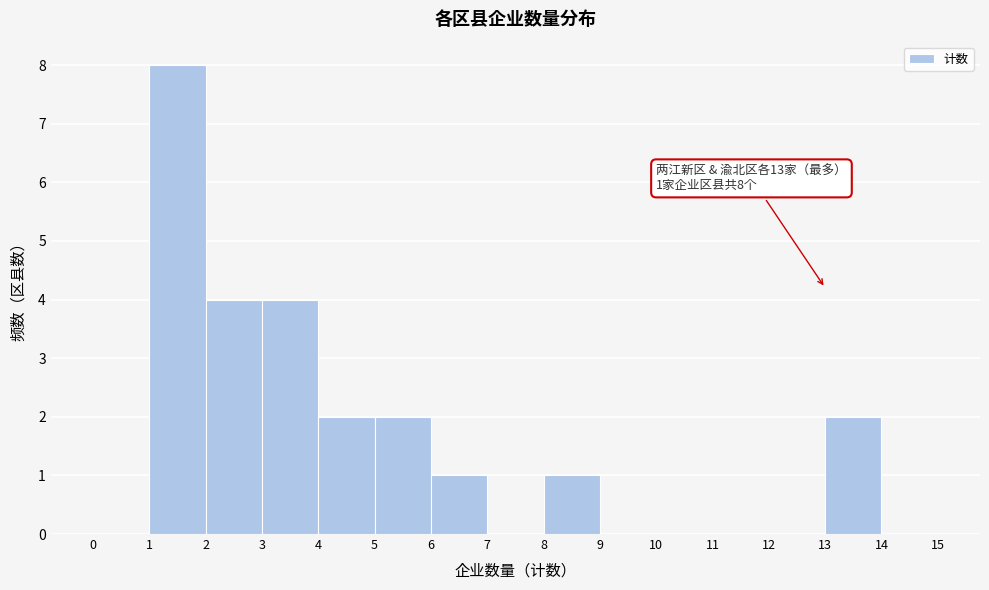

Over which range of the x-axis is the bar tallest?

1 to 2